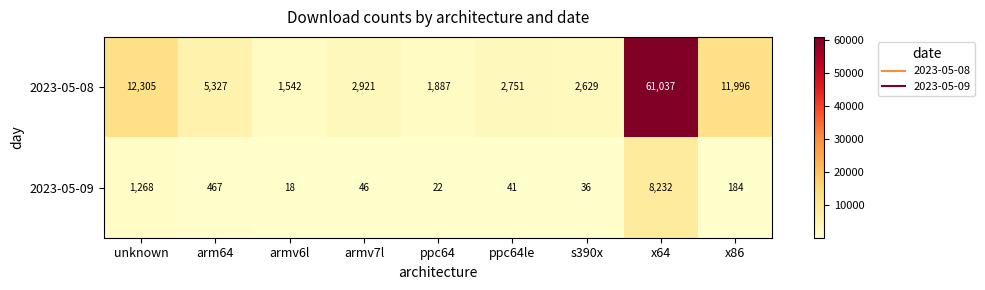

The 2023-05-09 series shows 41 at ppc64le. True or false?

True